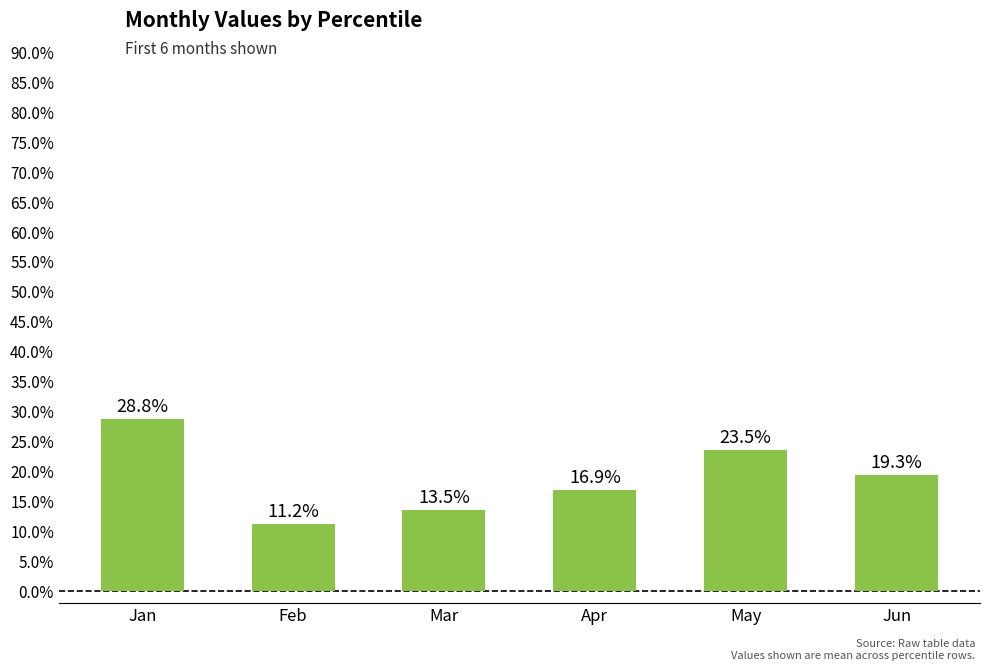

Does the chart contain any negative values?

No